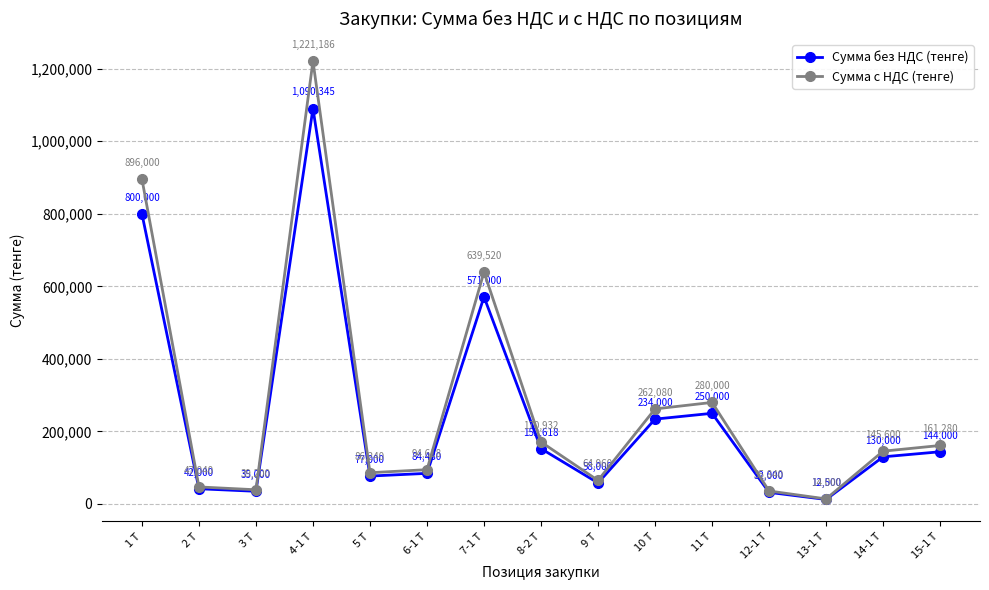

What are all the series names shown in the legend?

Сумма без НДС (тенге), Сумма с НДС (тенге)